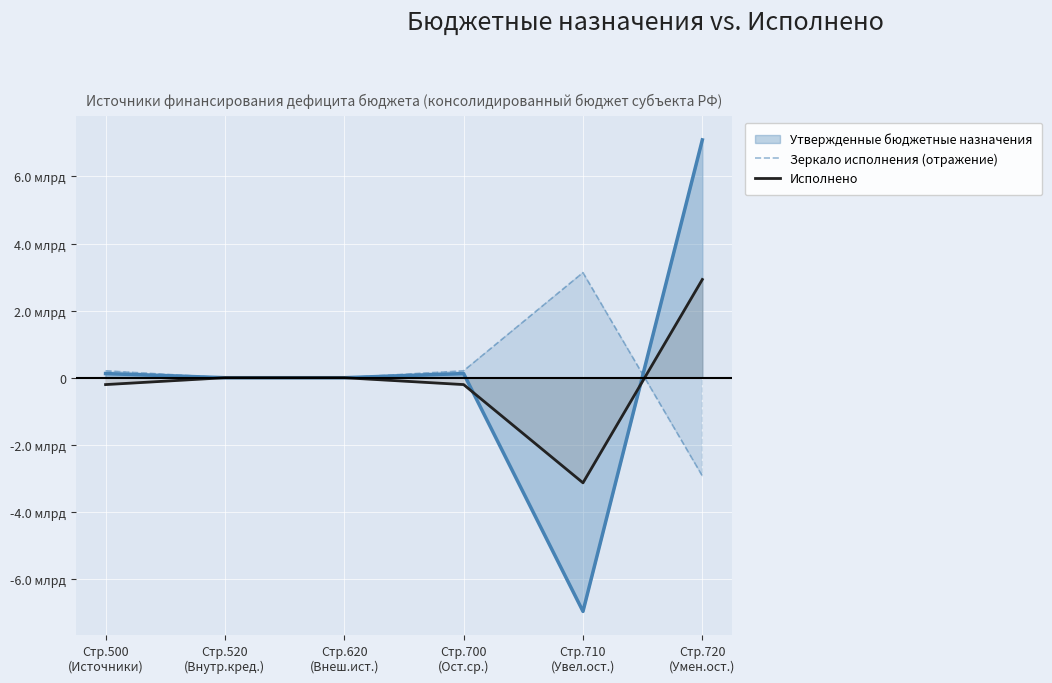

At Стр.720
(Умен.ост.), list the series in order from largest to smallest.

Утвержденные бюджетные назначения, Исполнено, Зеркало исполнения (отражение)